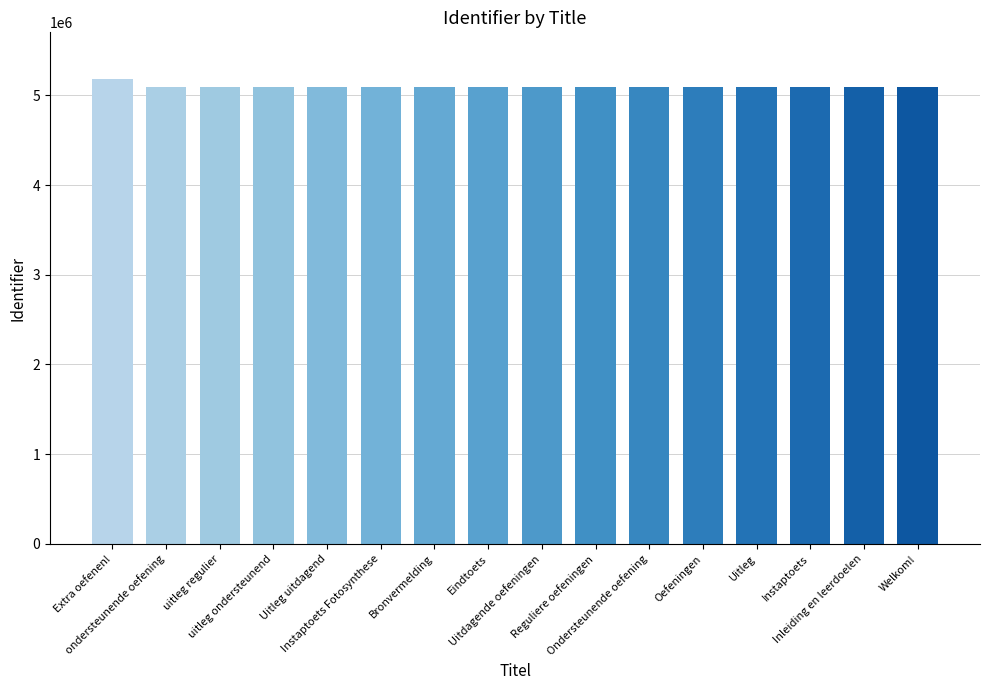

What value does the data have at Instaptoets, to the nearest 50?

5095550